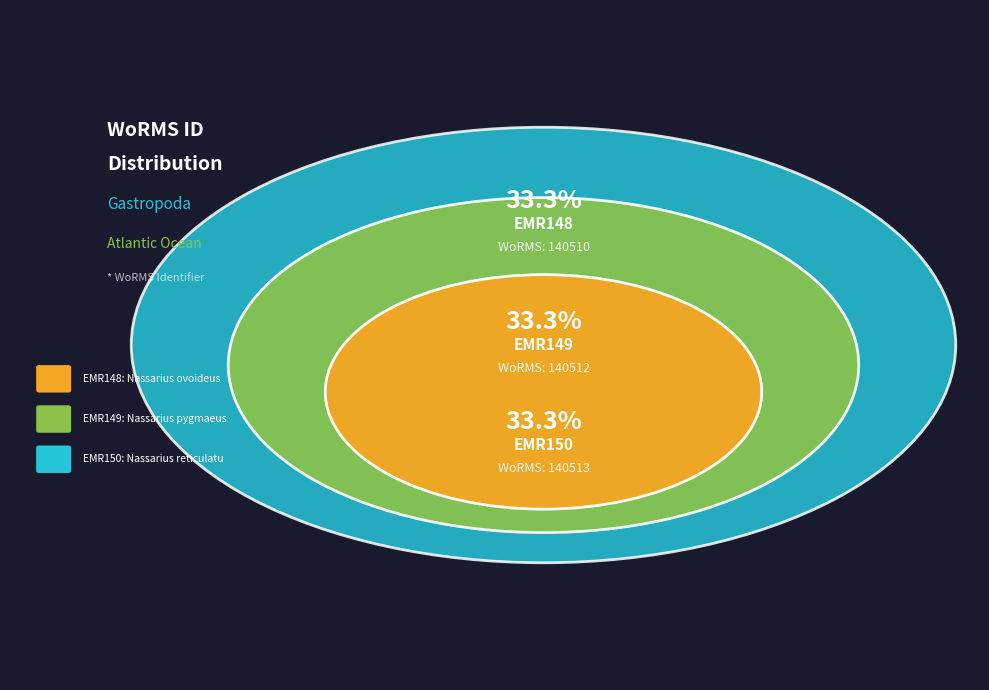

What is the total percentage of EMR150 and EMR149?

66.7%